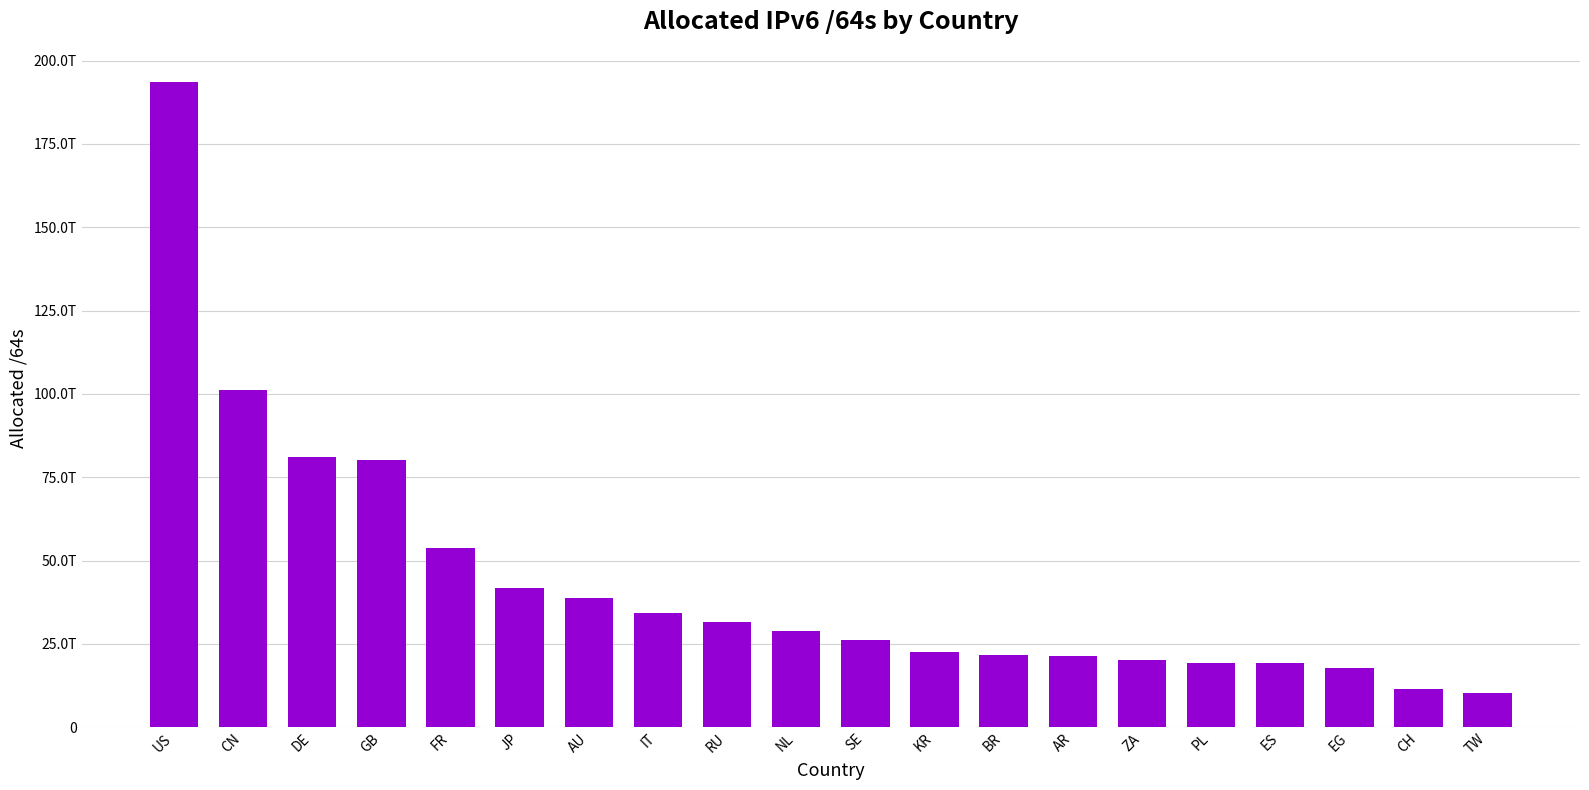

Reading left to right, what are all the values shown in this chart?

US=193536531496960	CN=101189431459840	DE=80930099625984	GB=80122626768896	FR=53674212589568	JP=41799169671169	AU=38637594542080	IT=34144991182848	RU=31598091436032	NL=28763415379968	SE=26190731280384	KR=22574348435457	BR=21733231362048	AR=21496482627584	ZA=20130519842816	PL=19383199662080	ES=19366008979456	EG=17635135848448	CH=11596420939776	TW=10179073146880